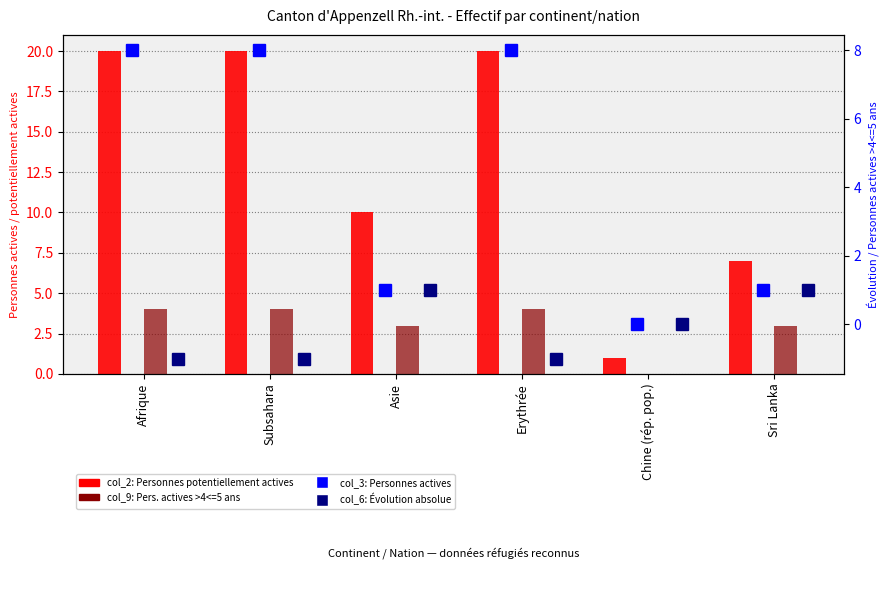

The col_9 (Personnes potentiellement actives >4<=5) series shows 4 at Subsahara. True or false?

True